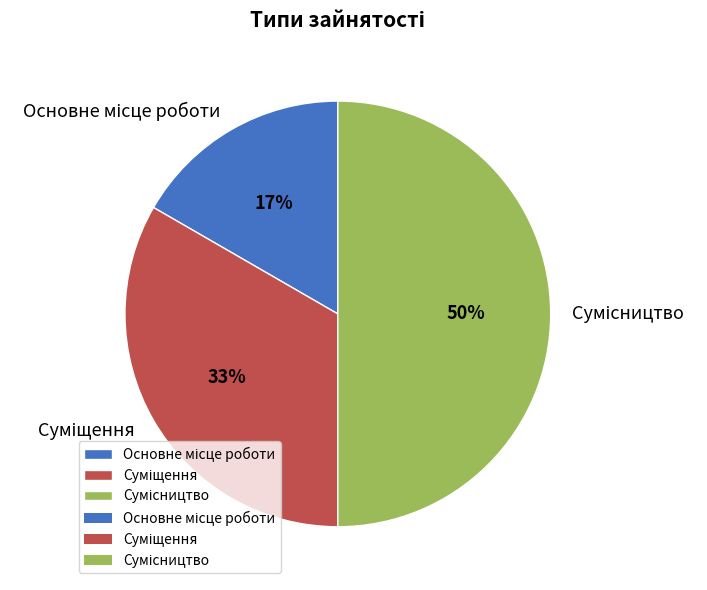

To the nearest percent, what is the difference between the largest and smallest slice percentages?

33%